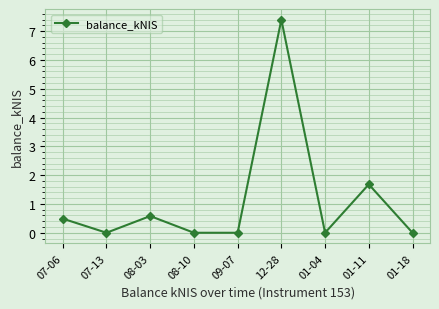

Reading left to right, extract all data points from this chart.

0.5	0.0	0.6	0.0	0.0	7.4	0.0	1.7	0.0